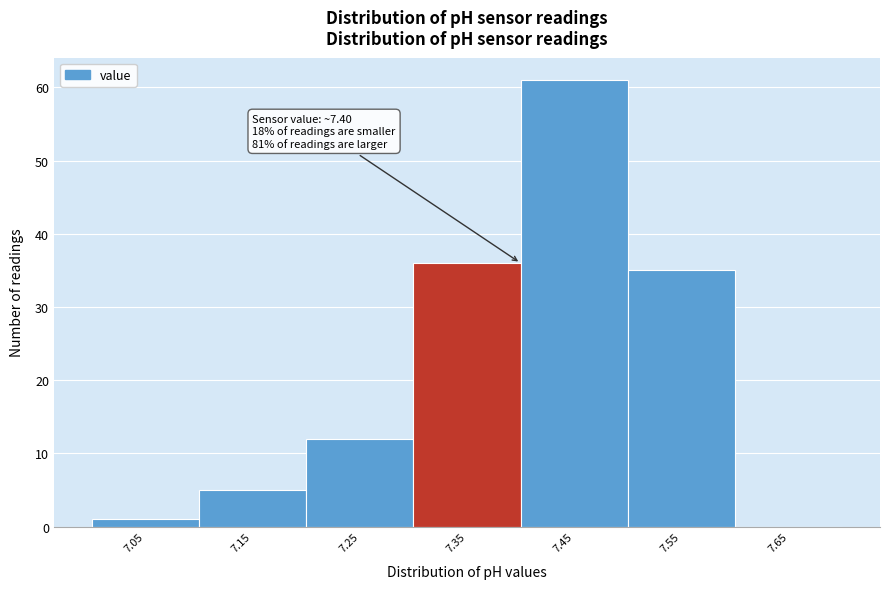

Reading left to right, list all the values displayed in this chart.

7.05=1	7.15=5	7.25=12	7.35=36	7.45=61	7.55=35	7.65=0